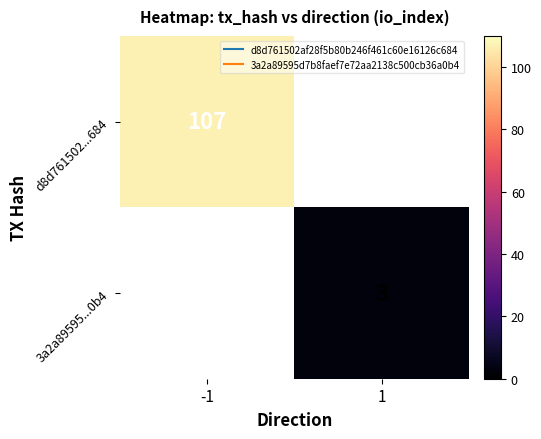

List the series in order of their peak value, highest first.

d8d761502...684, 3a2a89595...0b4